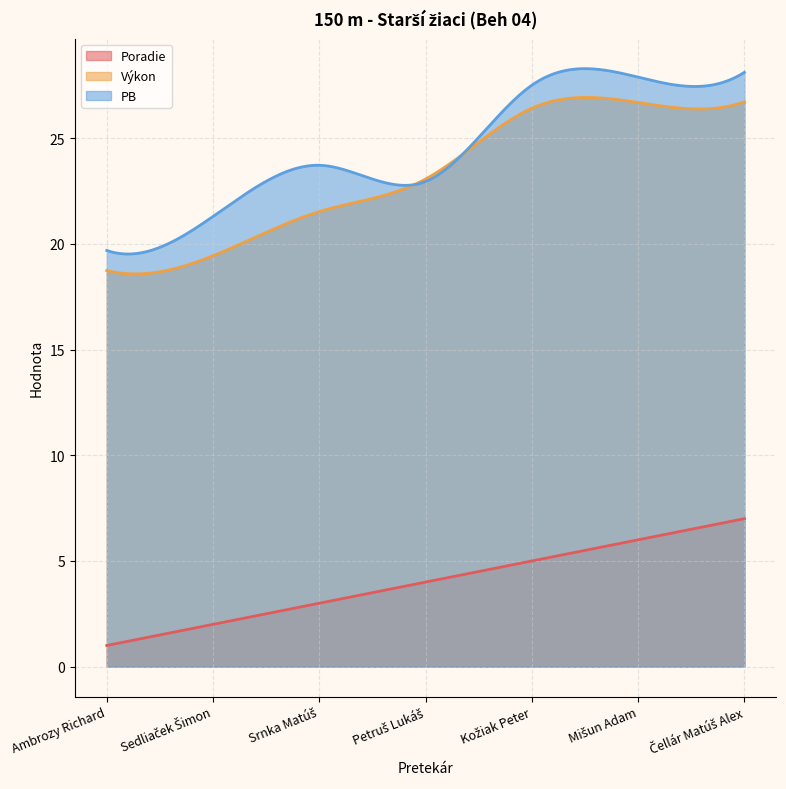

True or false: Výkon and Poradie cross at least once.

False